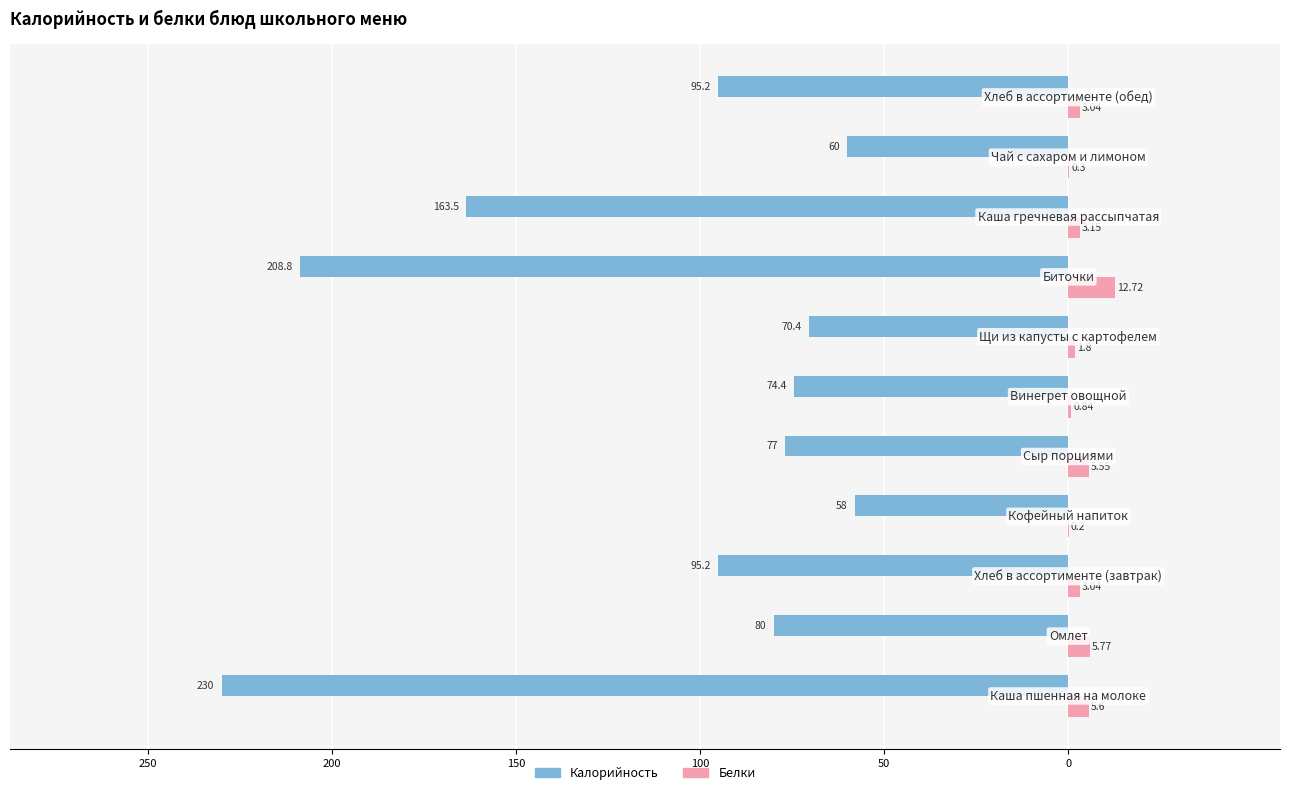

What are all the series names shown in the legend?

Калорийность, Белки